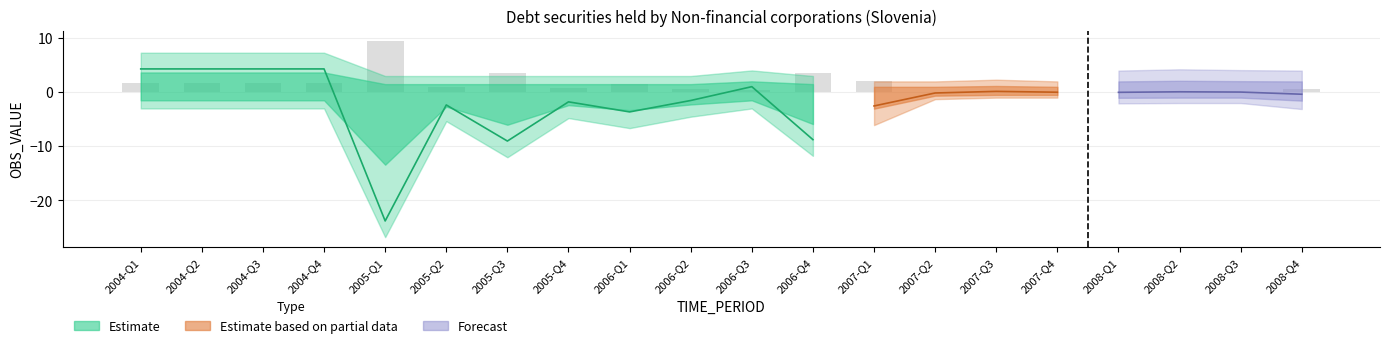

What is the minimum value shown in the chart?

-23.8